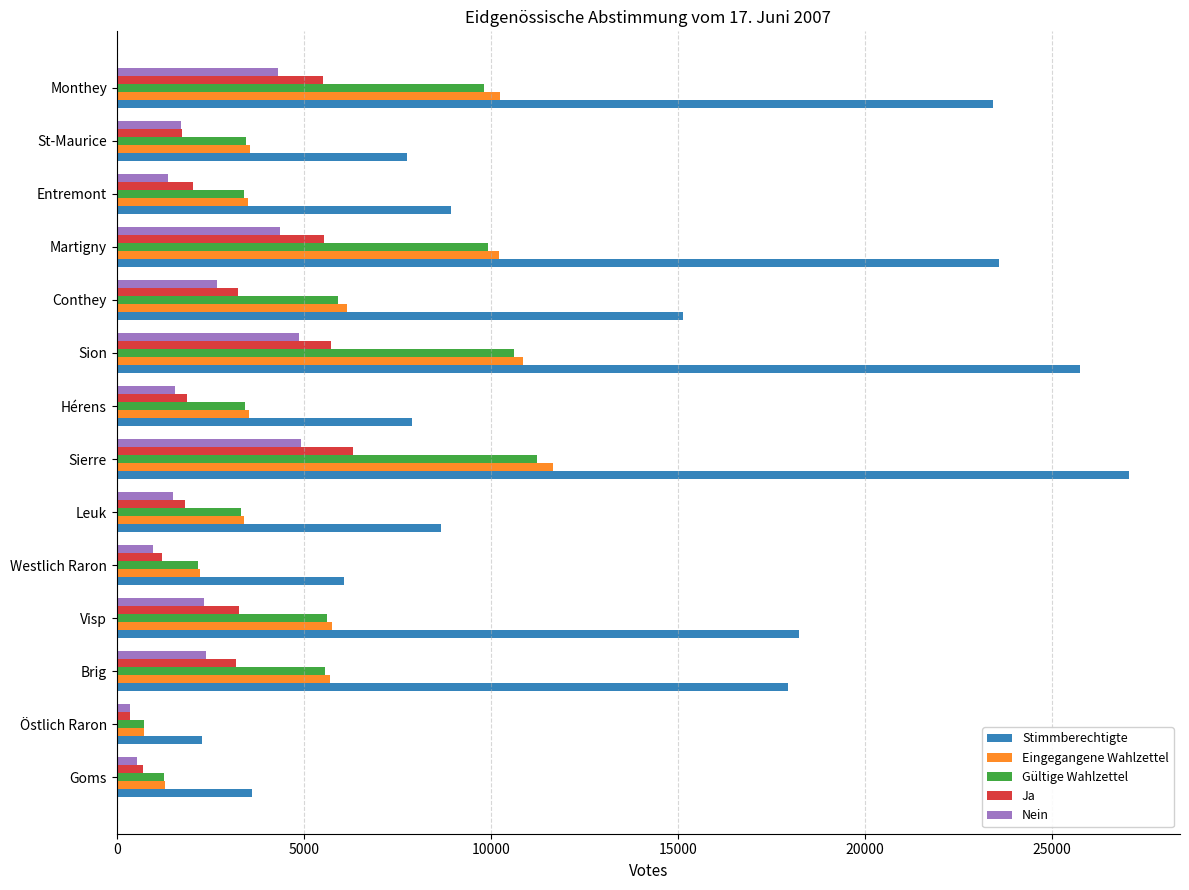

Which series has the widest spread of values?

Stimmberechtigte